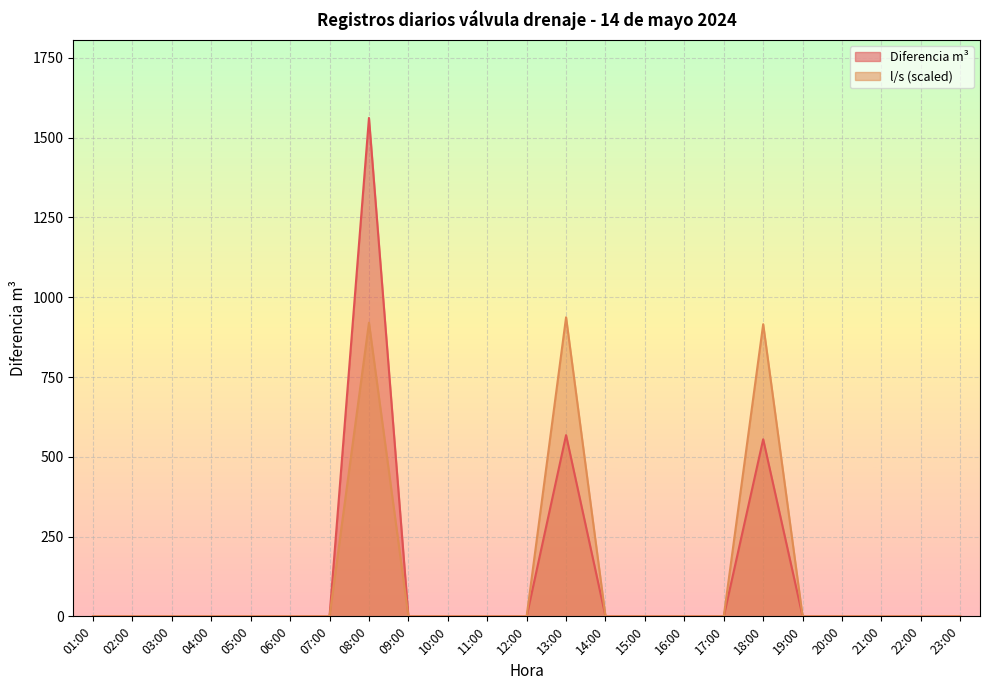

What is the average value of the Diferencia m³ series?

116.7